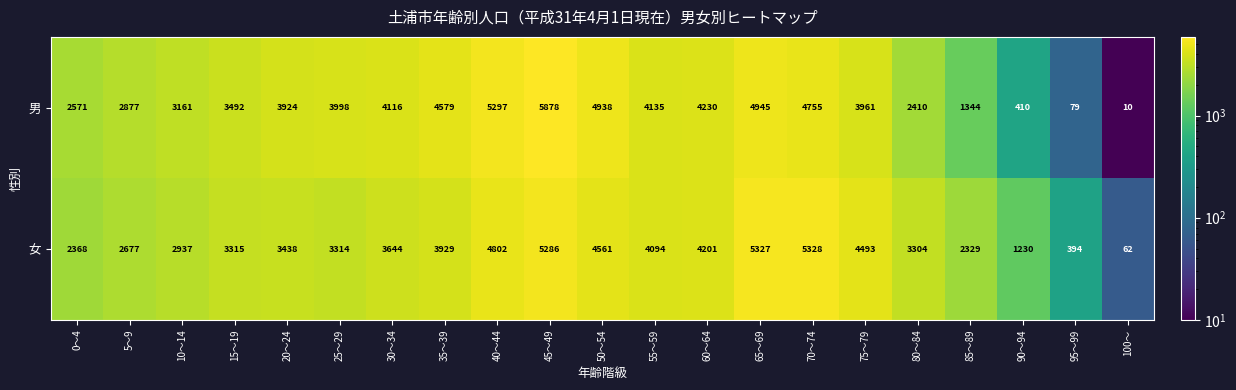

What is the total value across all series at 100～?

72